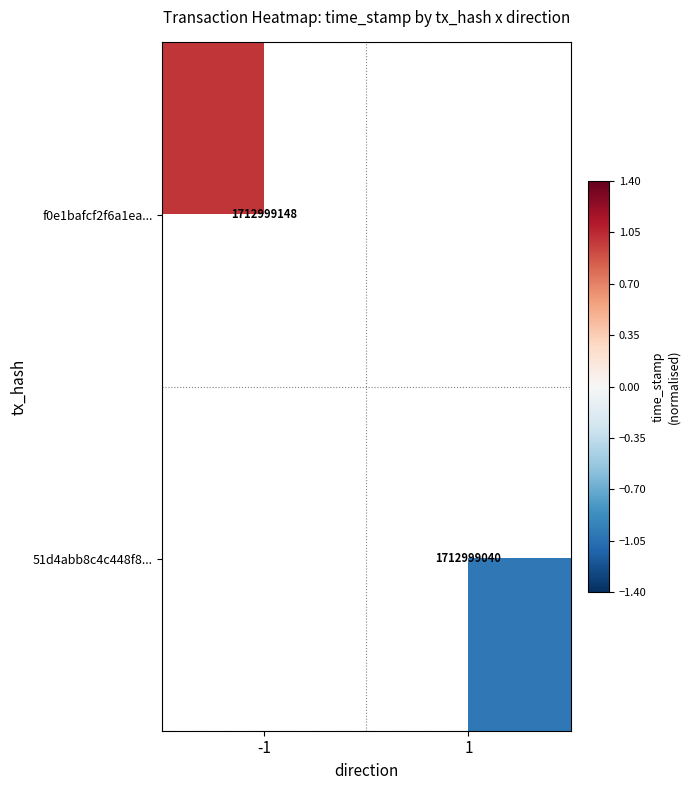

At which label does f0e1bafcf2f6a1ea... reach its peak?

-1